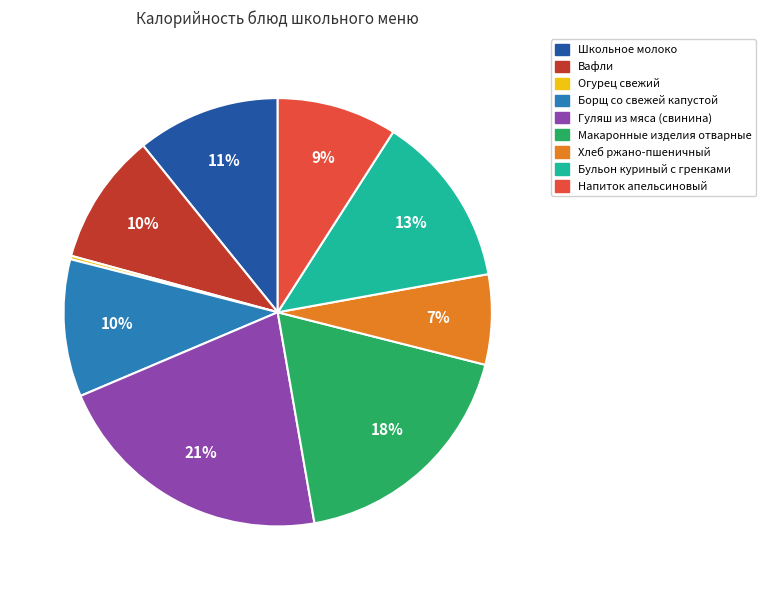

To the nearest percent, what portion does Гуляш из мяса (свинина) represent?

21%